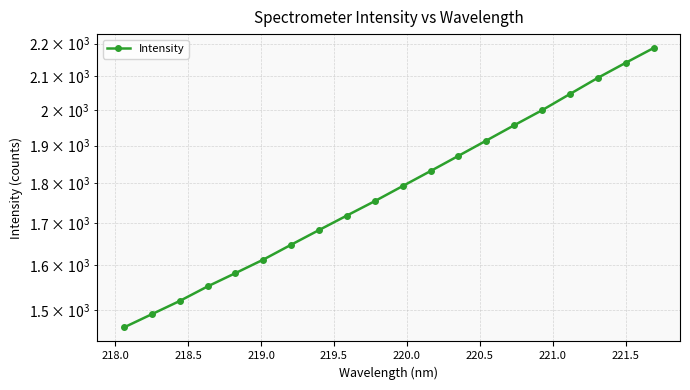

What is the value of the 3rd point from the left?

1519.9